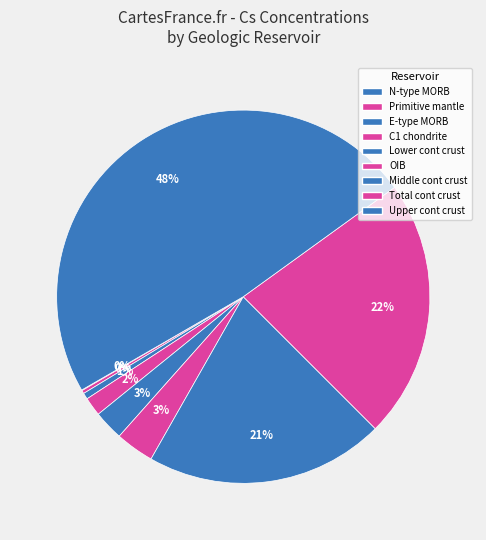

Is the sum of Middle cont crust and C1 chondrite greater than half?

No